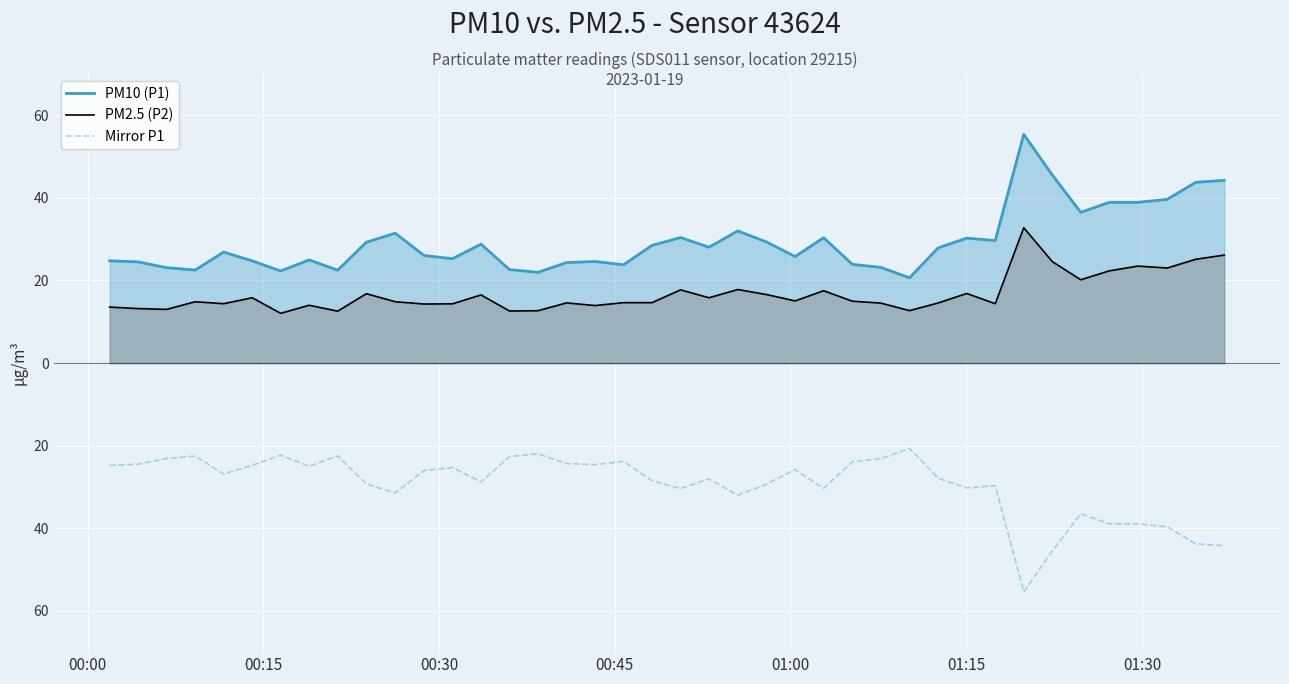

Does the chart display data point markers on the line(s)?

No